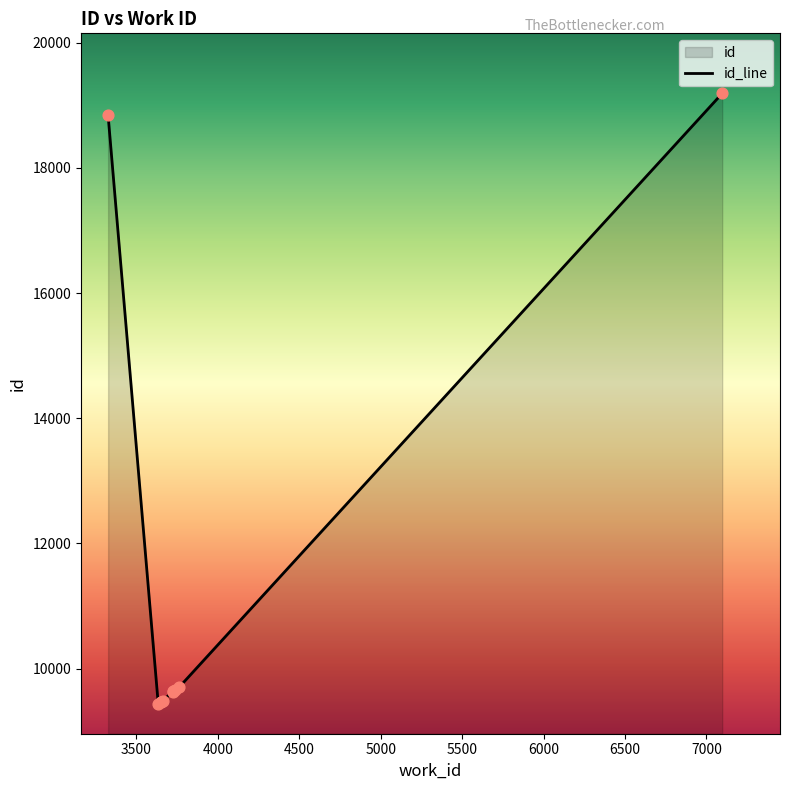

Between 3725 and 3634, which is larger?

3725